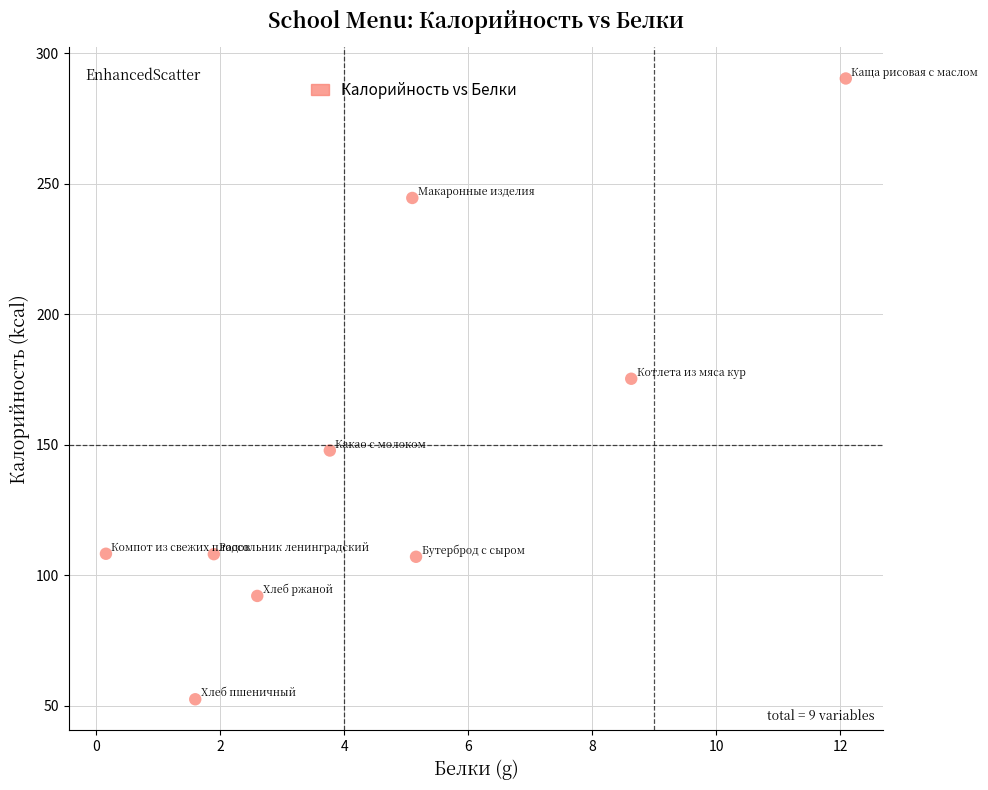

What is the average Y value?

147.3